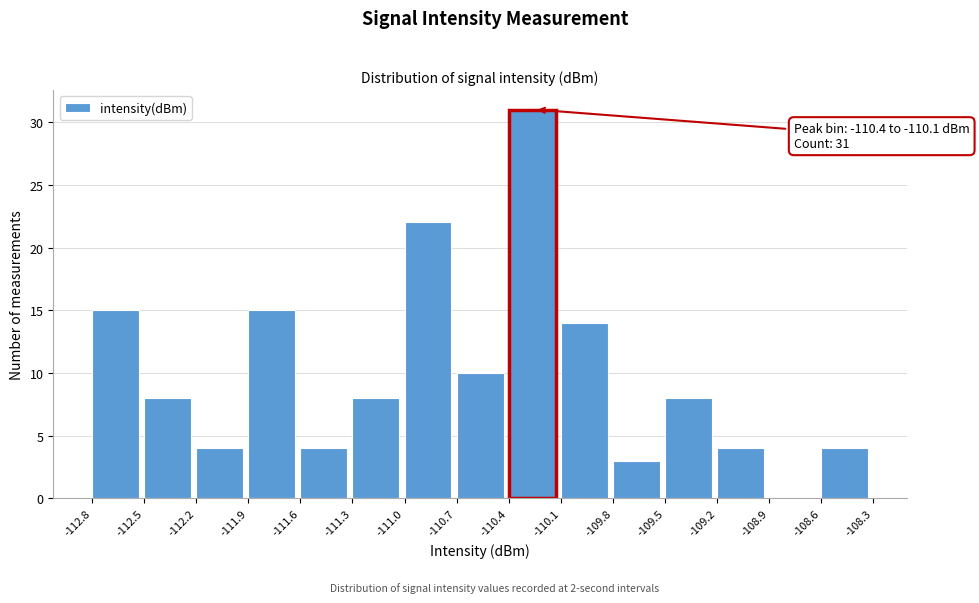

Over which range of the x-axis is the bar tallest?

-110.4 to -110.1